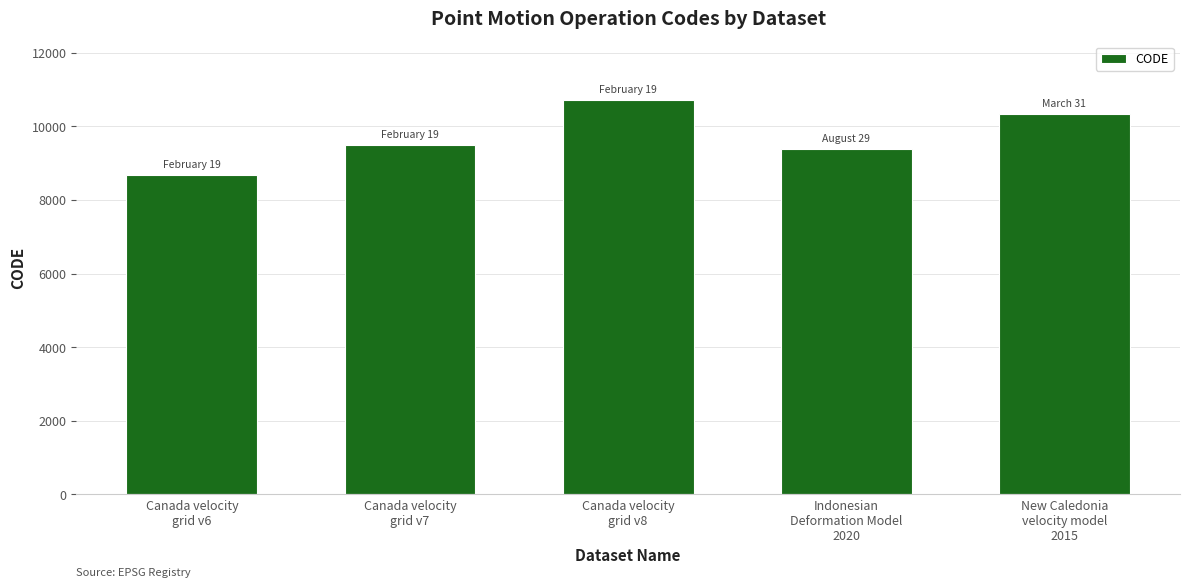

What is the label of the 4th bar from the right?

Canada velocity
grid v7